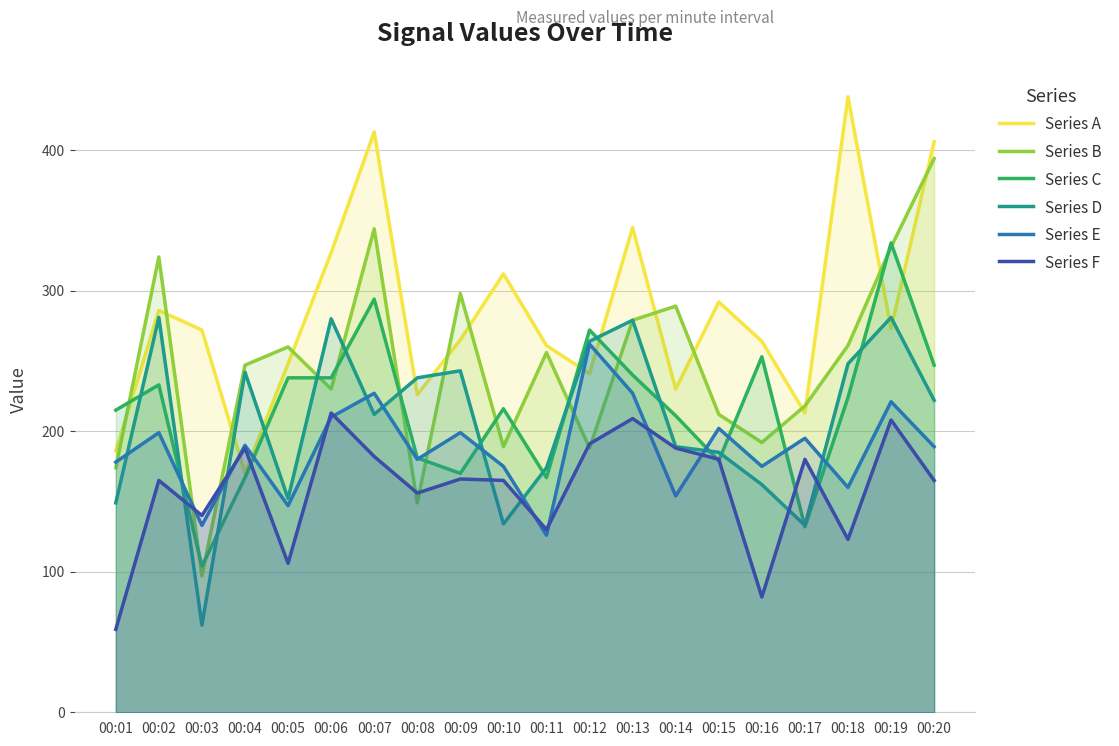

What is the value of the Series E point at the 15th from the left?

202